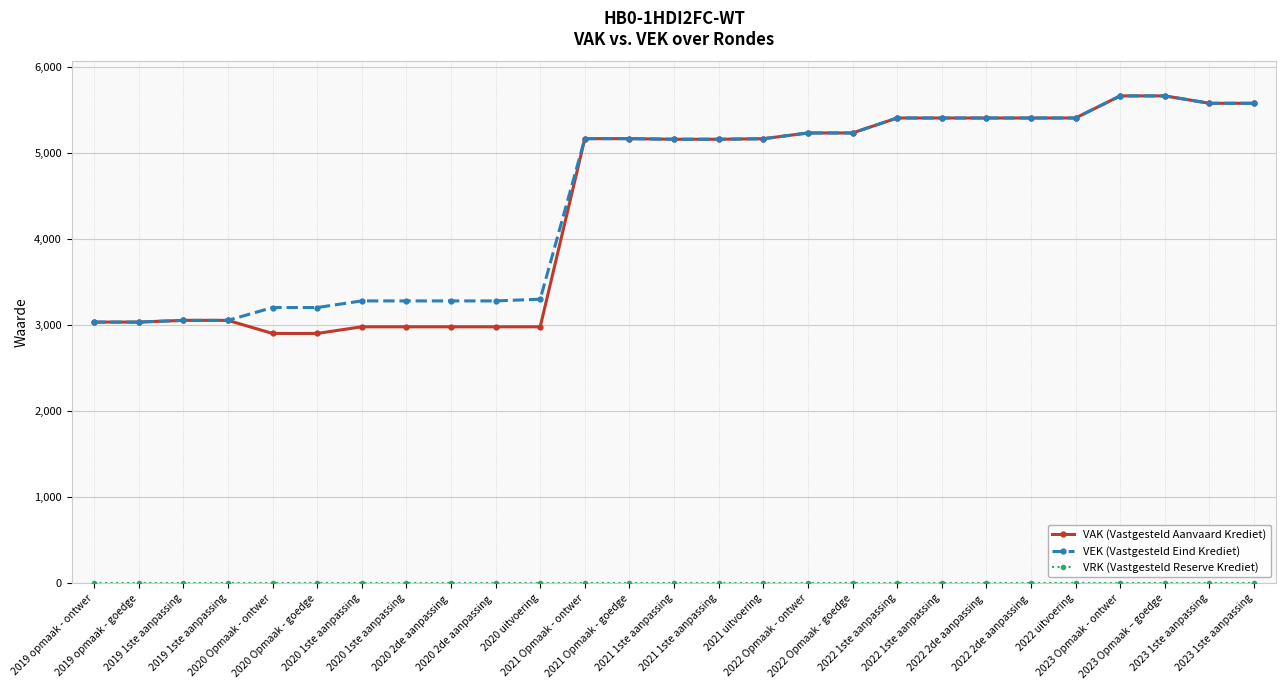

Does the chart have visible grid lines?

Yes